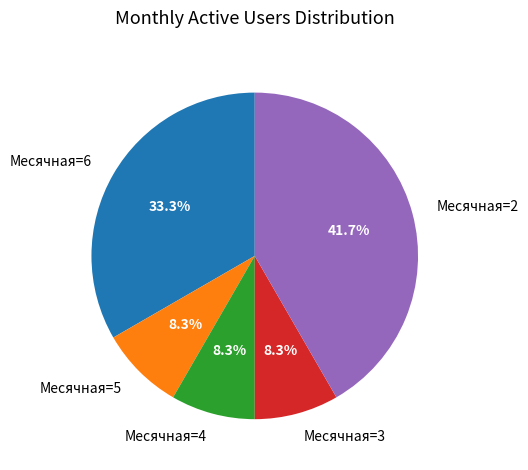

Which slice is the largest?

Месячная=2